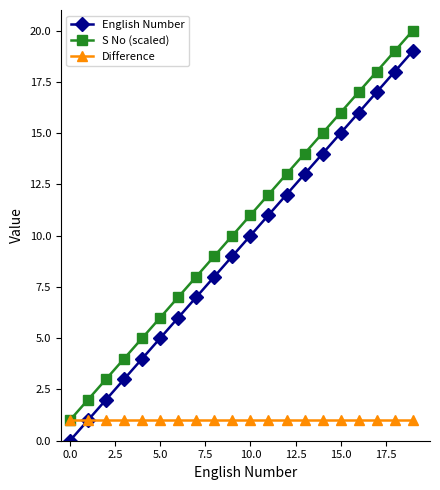

True or false: English Number and S No (scaled) cross at least once.

False